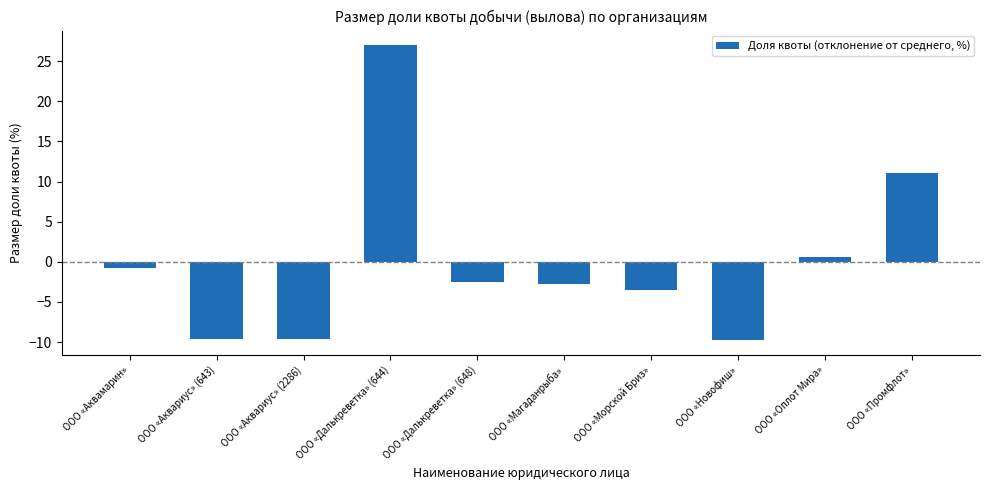

What is the smallest value displayed?

-9.8